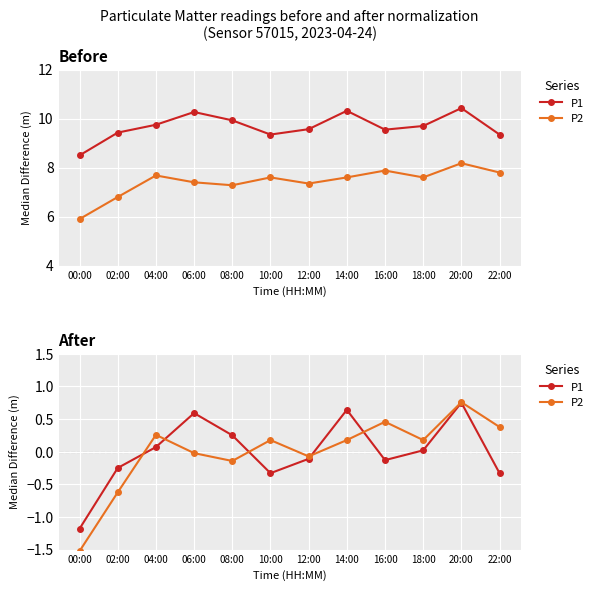

What is the difference between the second highest and second lowest values in the P2 series?

1.1